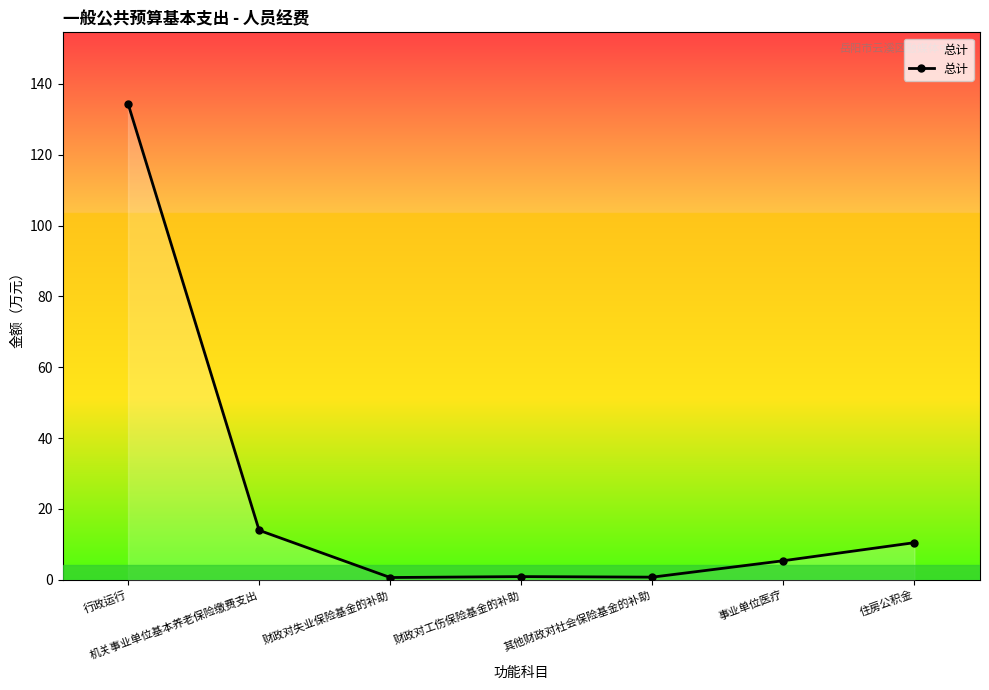

What is the value of the 2nd point from the left?

13.9